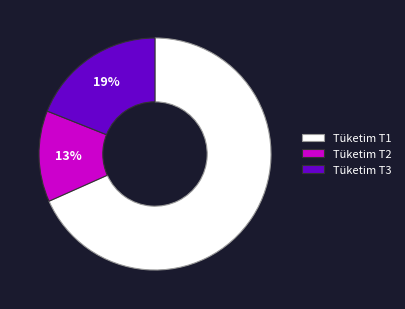

Is there a majority slice in this chart?

Yes